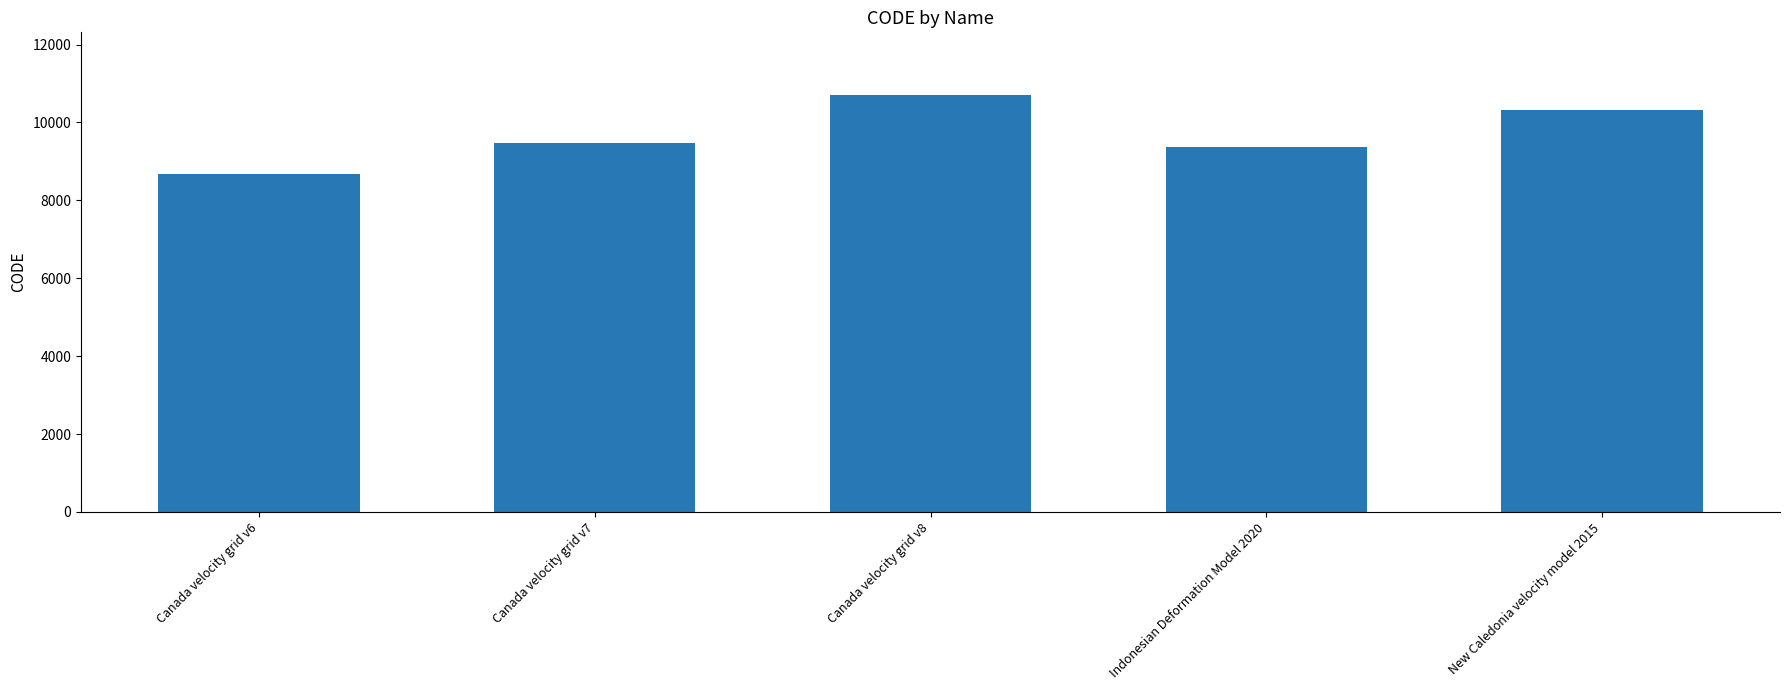

The value at Canada velocity grid v7 is 6322. True or false?

False